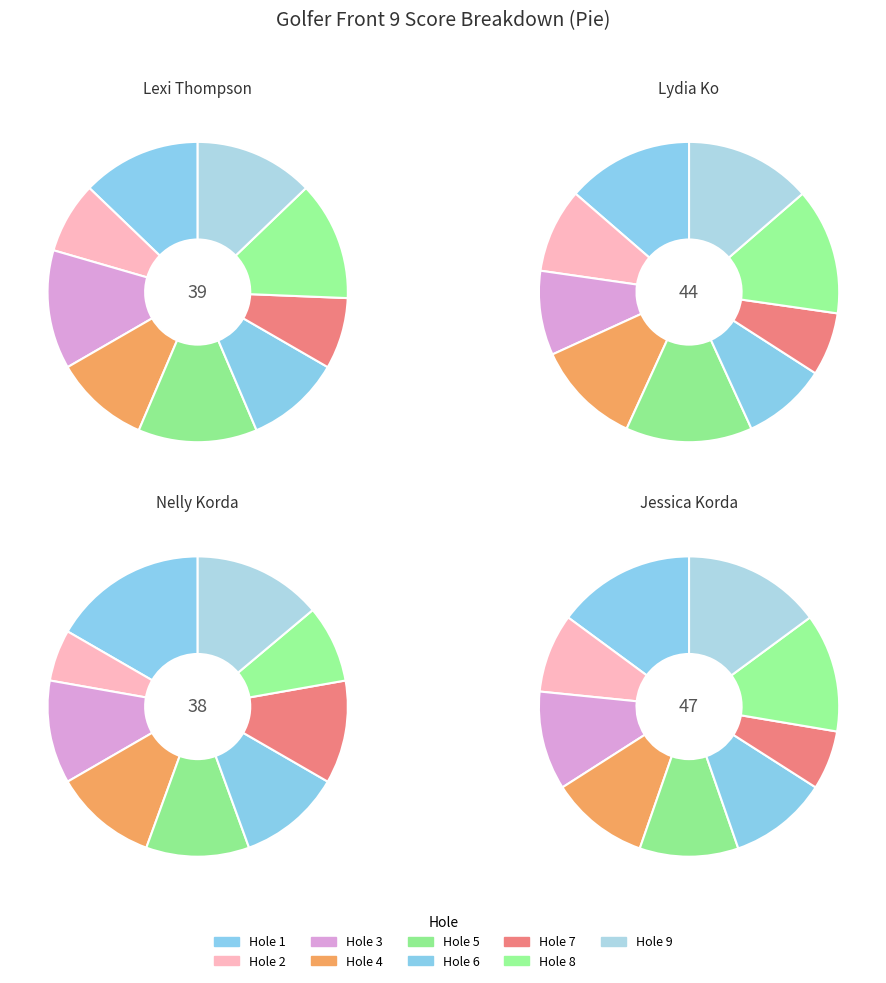

To the nearest percent, what is the average slice percentage?

11%